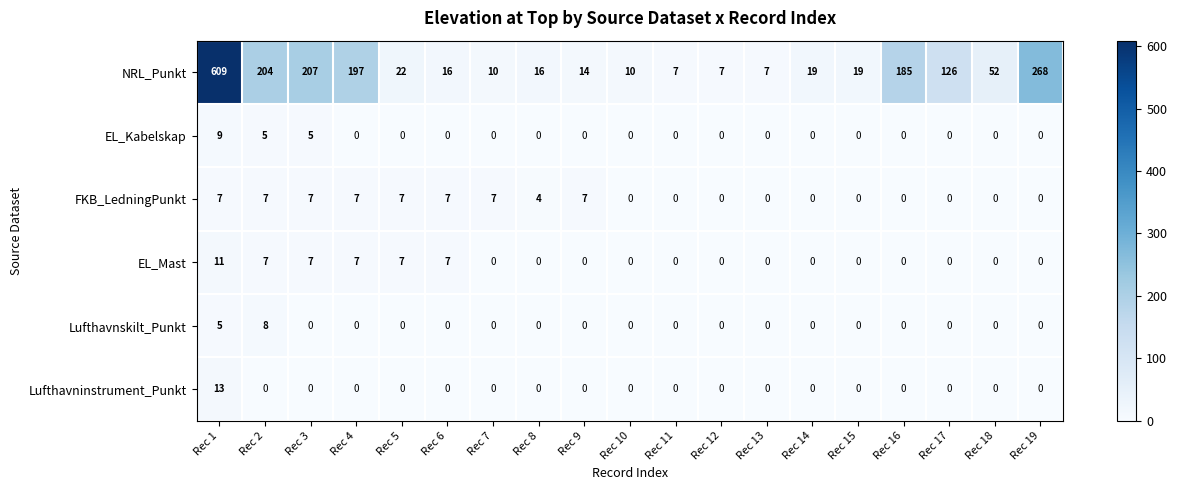

What is the difference between the highest and lowest values at Rec 3?

207